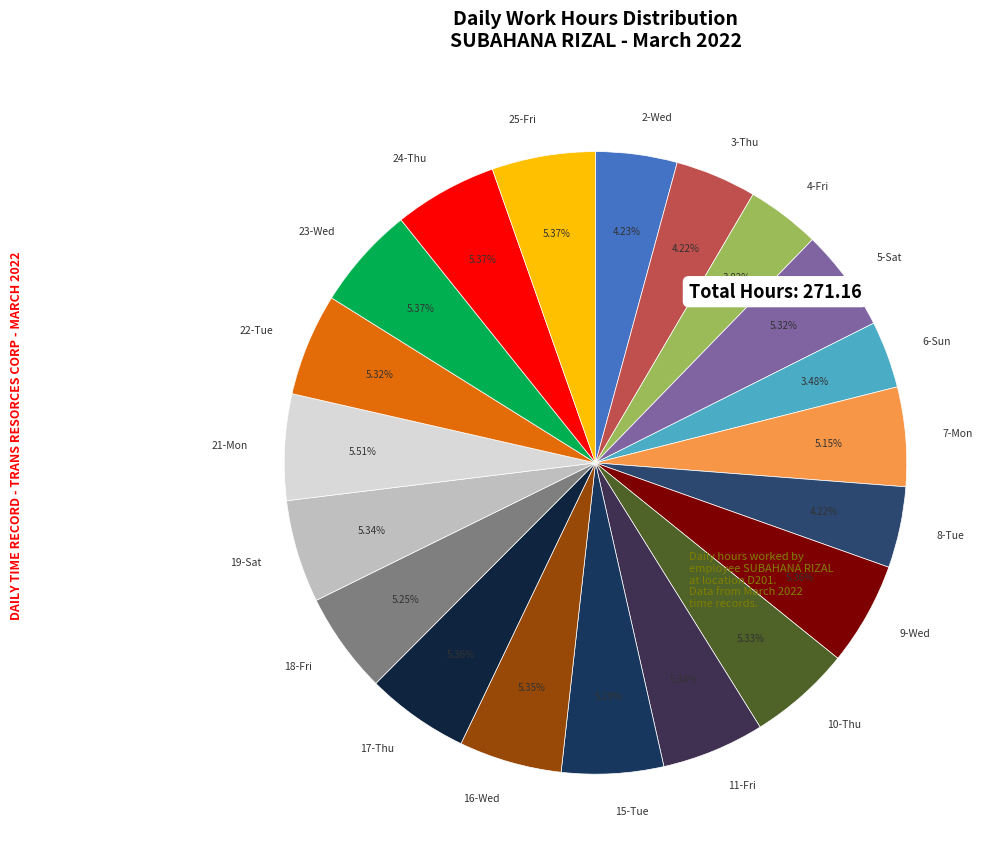

What is the ratio of the value at 18-Fri to the value at 6-Sun?

1.5